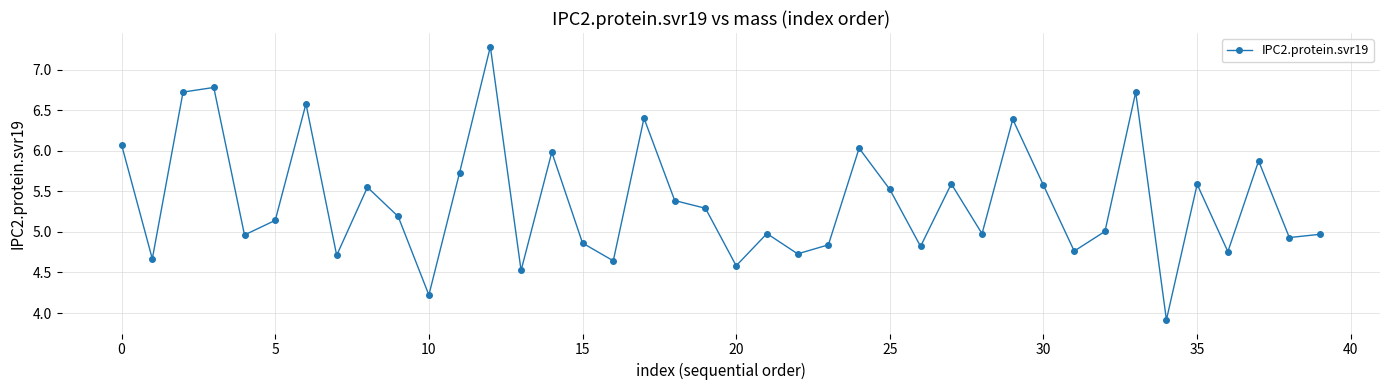

What is the smallest value displayed?

3.9